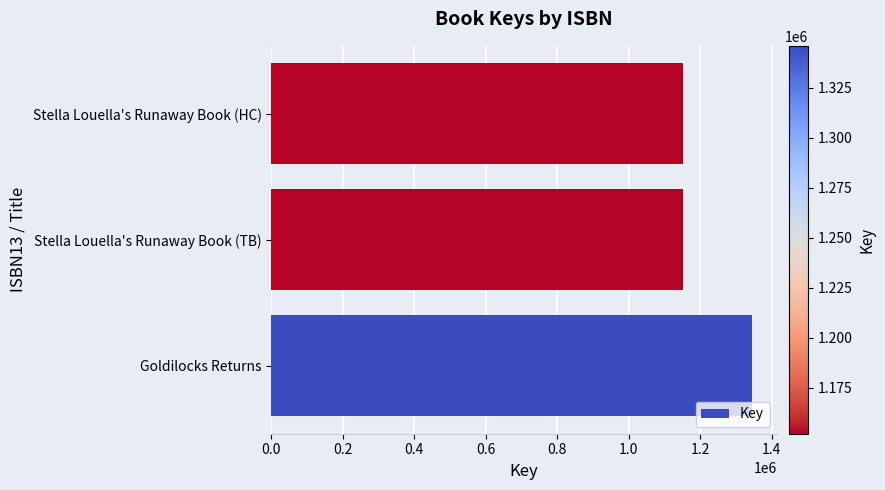

How many categories are shown in the chart?

3